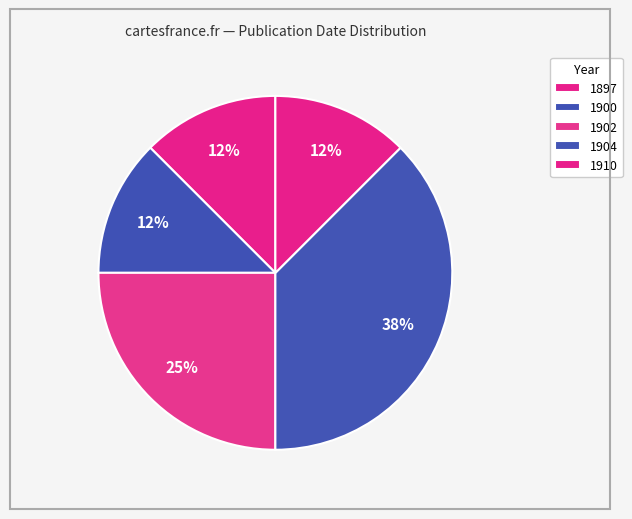

Does 1897 represent more than half of the total?

No